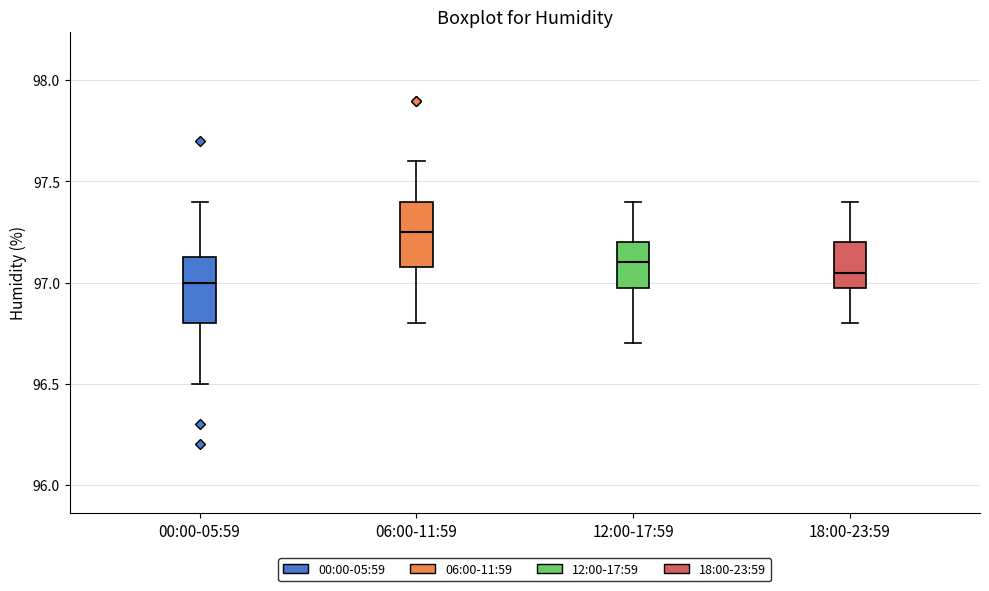

Reading left to right, transcribe this box plot: for each box, give where its median line is, the range the box spans, and where its two whiskers end, as read against the y-axis. The values are not printed on the chart, so give them approximately, as read against the axis.

00:00-05:59: median 97.00, box 96.80 to 97.15, whiskers 96.50 to 97.40
06:00-11:59: median 97.25, box 97.10 to 97.40, whiskers 96.80 to 97.60
12:00-17:59: median 97.10, box 97.00 to 97.20, whiskers 96.70 to 97.40
18:00-23:59: median 97.05, box 97.00 to 97.20, whiskers 96.80 to 97.40